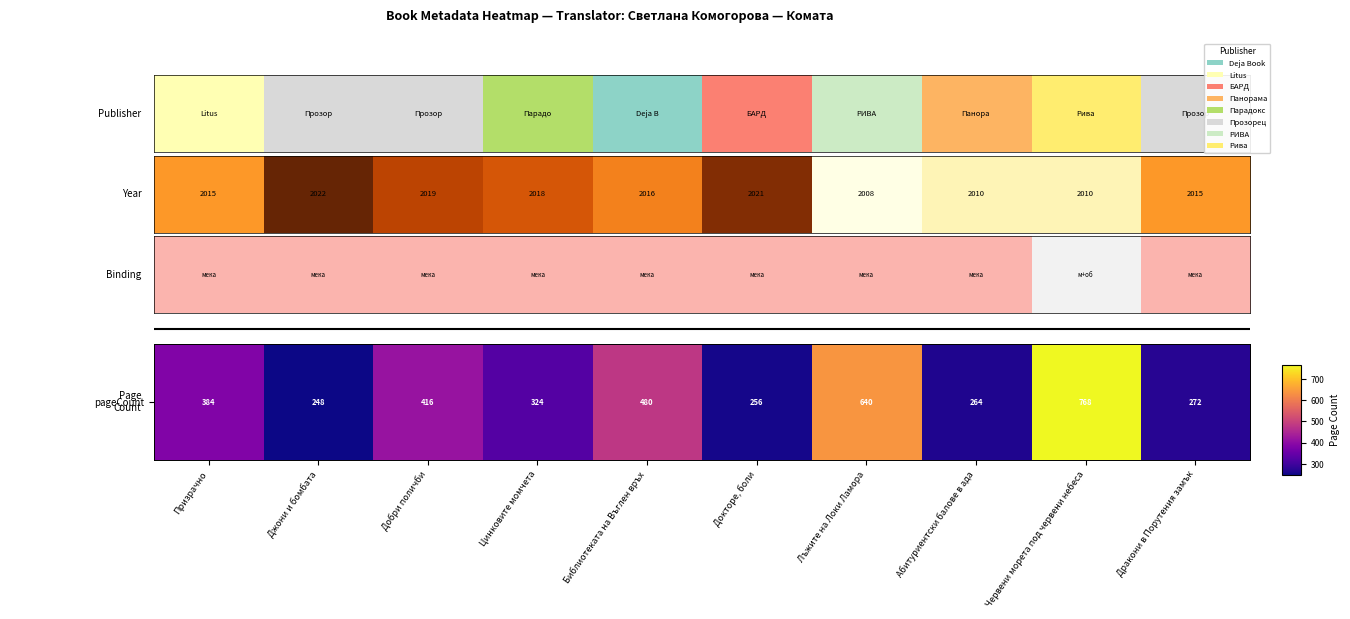

The value at Цинковите момчета is 551. True or false?

False